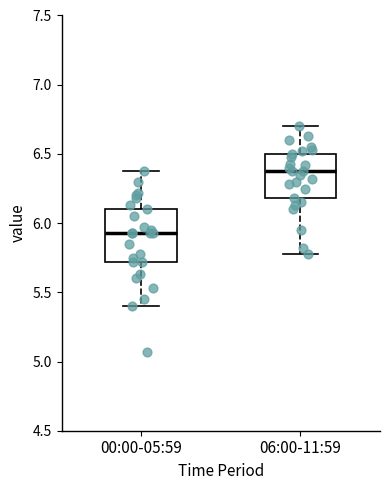

Which box has the highest median line?

06:00-11:59